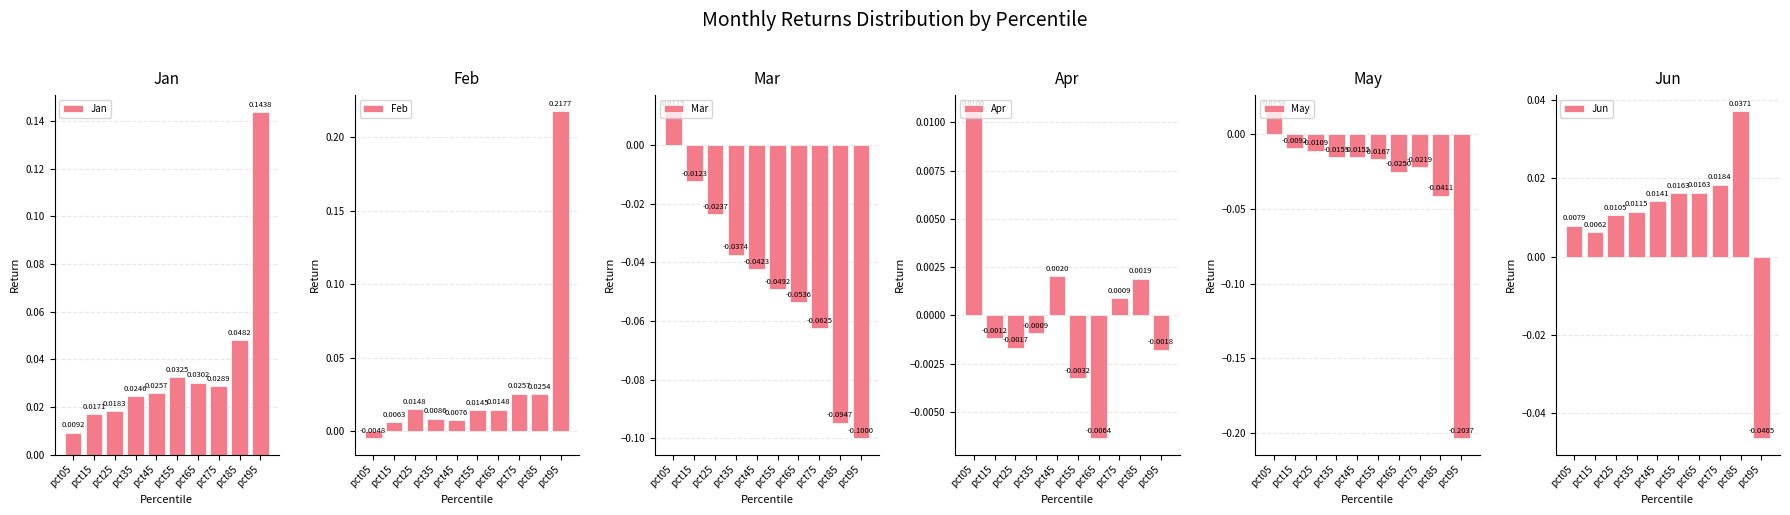

What is the sum of the Mar values at pct85 and pct95?

-0.2